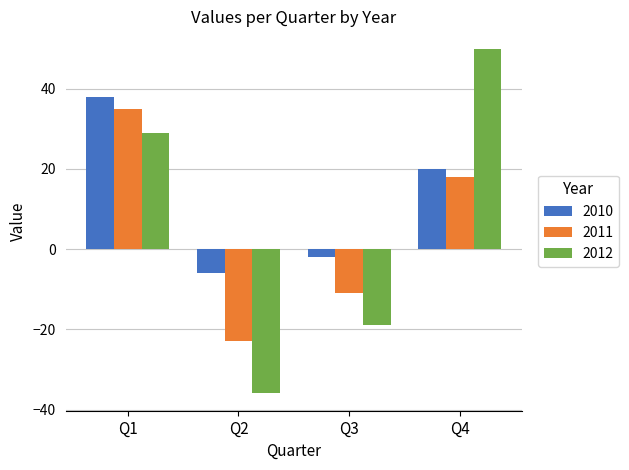

What is the smallest value displayed?

-36